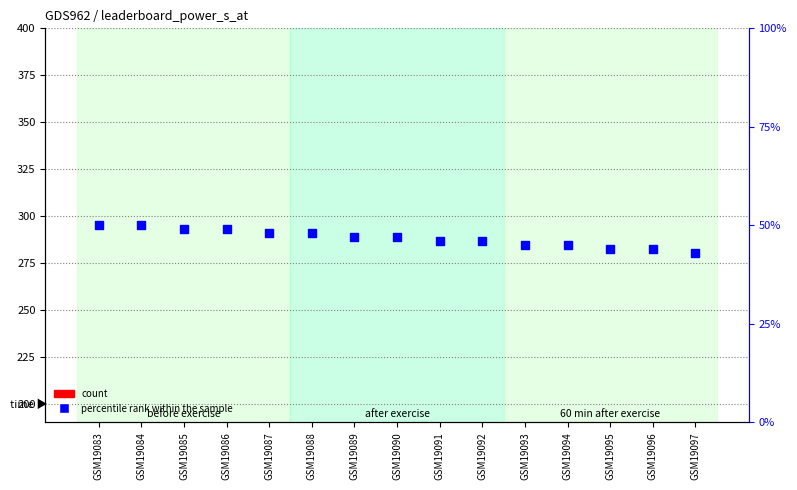

Which series has the largest Y range (max minus min)?

count